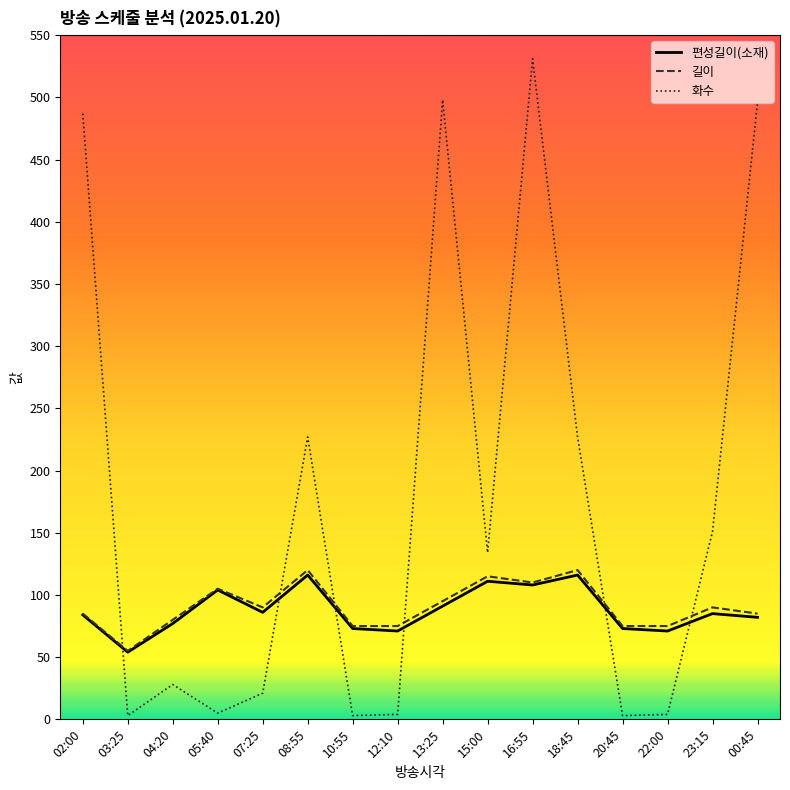

Which series has the widest spread of values?

화수